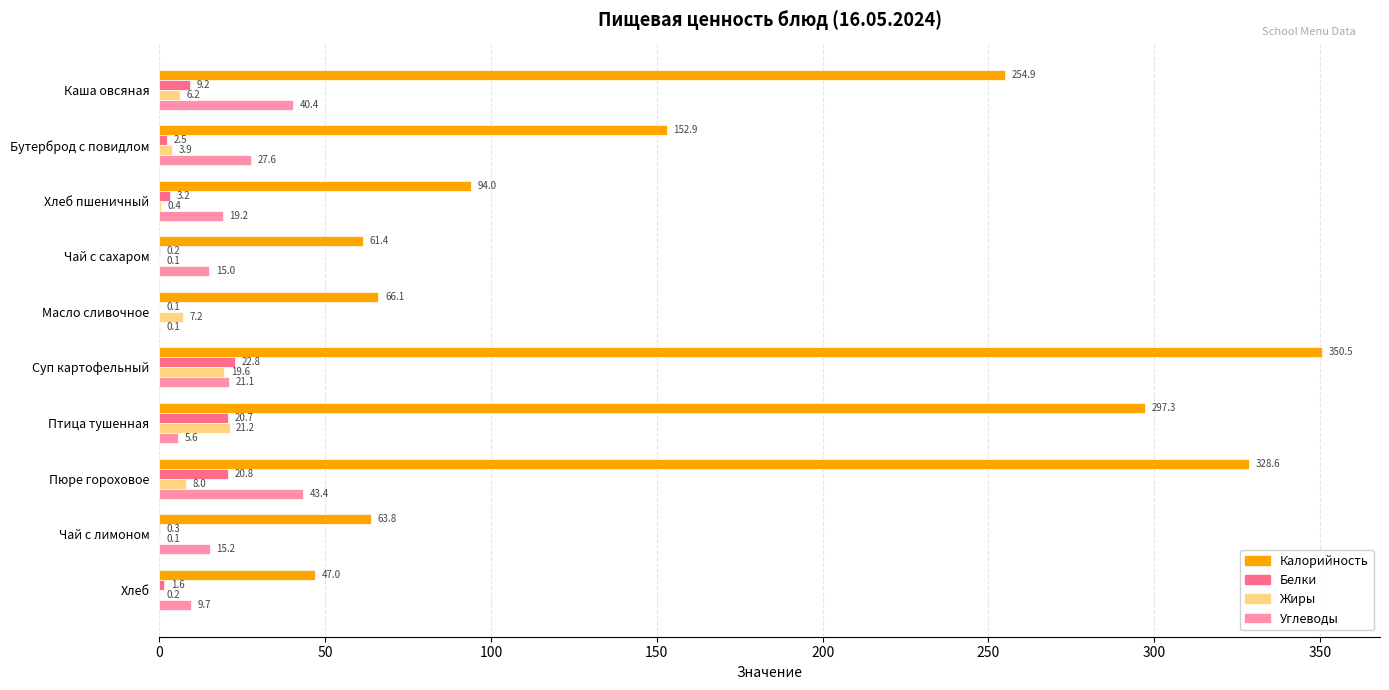

The value of Углеводы at Масло сливочное is 0.1. True or false?

True